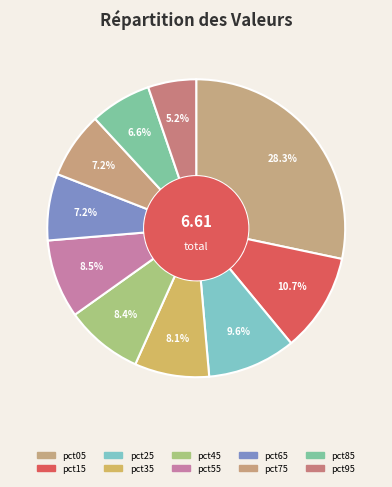

To the nearest percent, what percentage of the pie is pct35?

8%